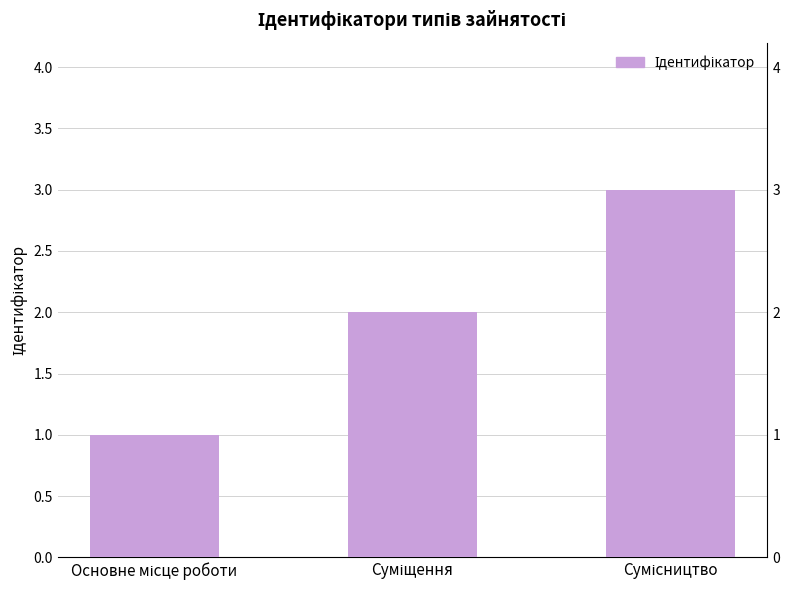

How many values are below 2?

1